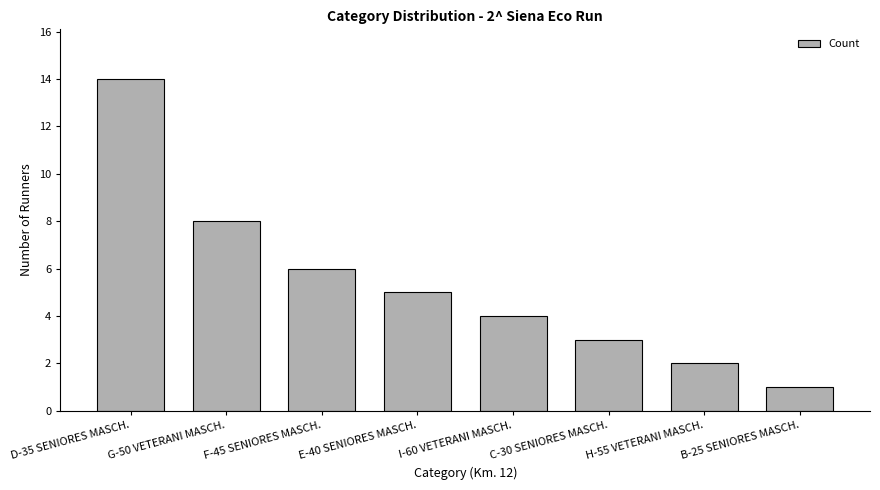

What is the value of the 8th bar from the left?

1